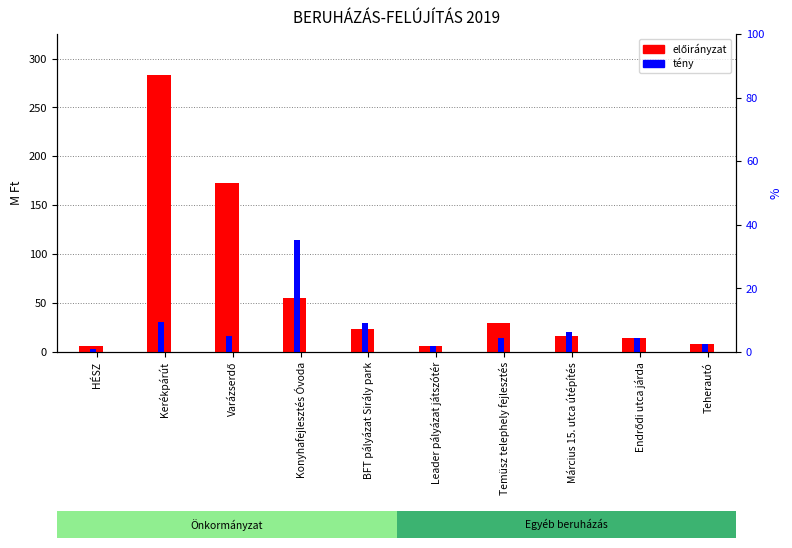

Rank the series at Varázserdő from lowest to highest value.

Önkormányzat tény (M Ft), Önkormányzat előirányzatai (M Ft)